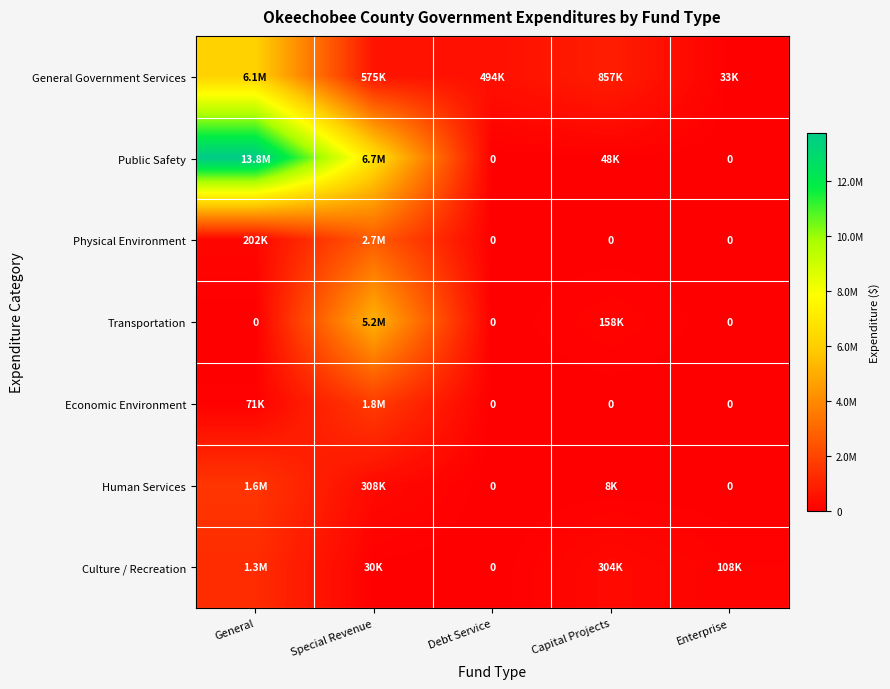

Which series has the largest total across all categories?

Public Safety